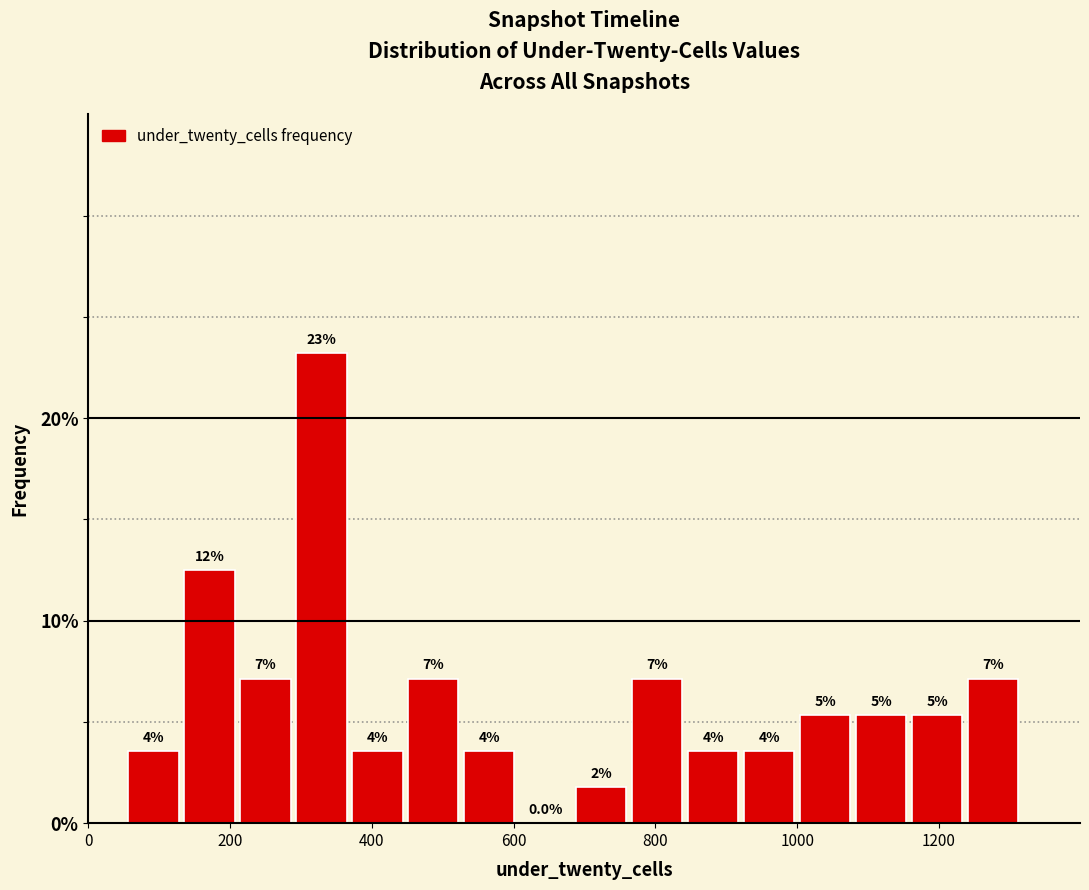

Read against the x-axis, roughly where is the centre of the tallest bar?

320